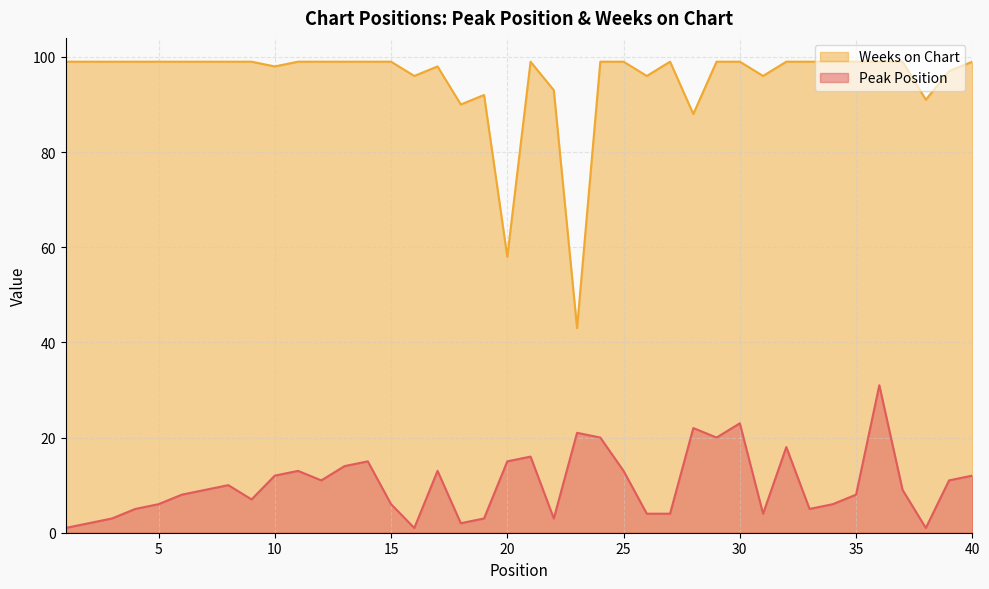

Reading left to right, extract all data points from this chart.

Peak Position: 1=1	2=2	3=3	4=5	5=6	6=8	7=9	8=10	9=7	10=12	11=13	12=11	13=14	14=15	15=6	16=1	17=13	18=2	19=3	20=15	21=16	22=3	23=21	24=20	25=13	26=4	27=4	28=22	29=20	30=23	31=4	32=18	33=5	34=6	35=8	36=31	37=9	38=1	39=11	40=12
Weeks on Chart: 1=99	2=99	3=99	4=99	5=99	6=99	7=99	8=99	9=99	10=98	11=99	12=99	13=99	14=99	15=99	16=96	17=98	18=90	19=92	20=58	21=99	22=93	23=43	24=99	25=99	26=96	27=99	28=88	29=99	30=99	31=96	32=99	33=99	34=99	35=99	36=99	37=99	38=91	39=97	40=99